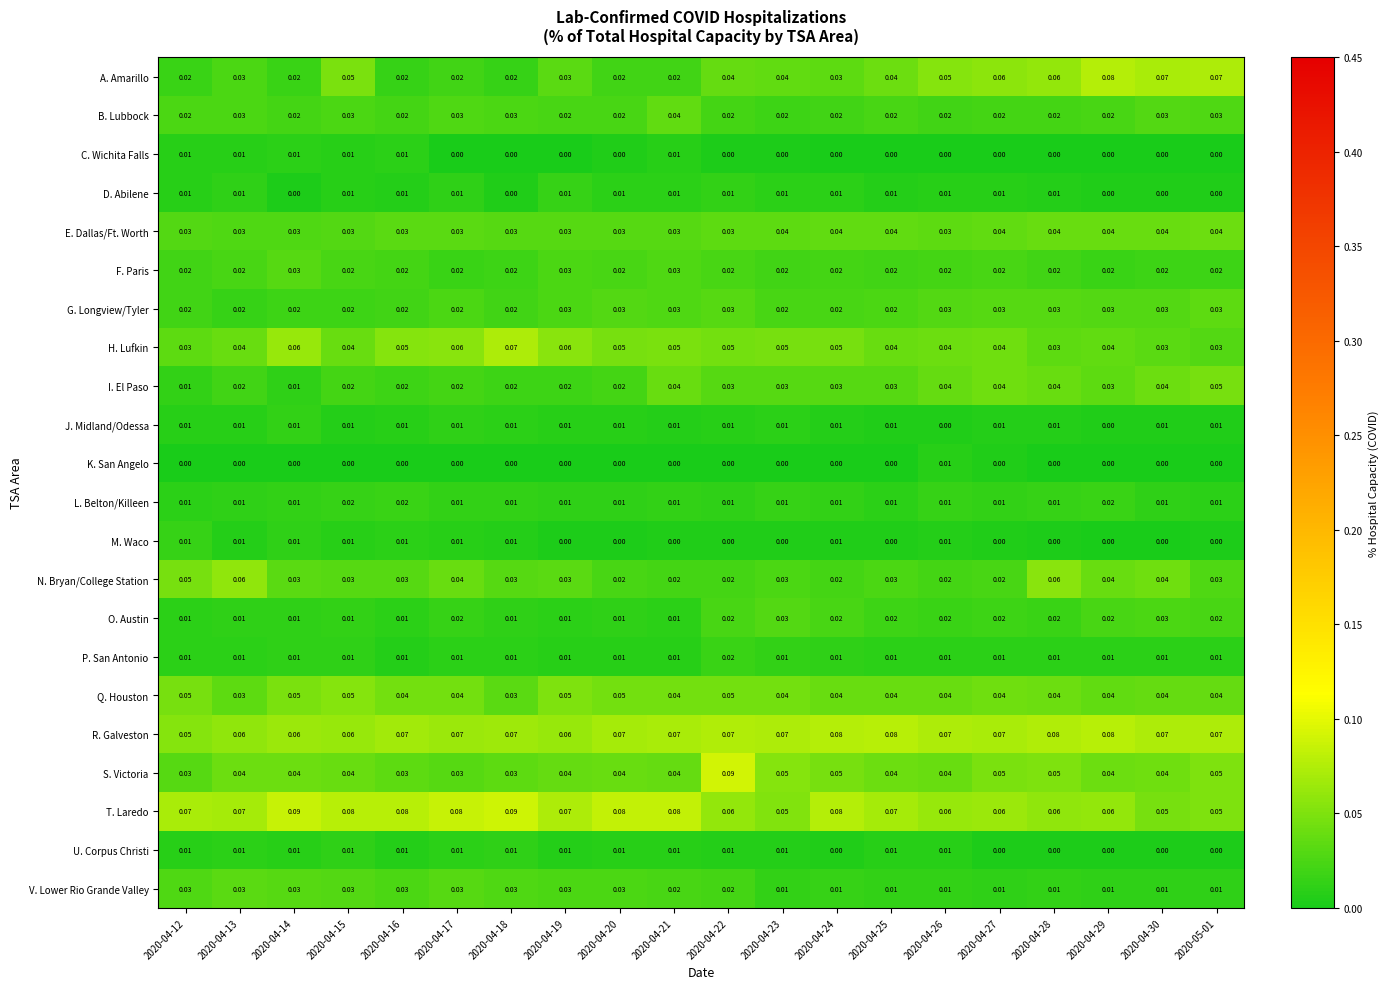

Which series has the largest total across all categories?

T. Laredo